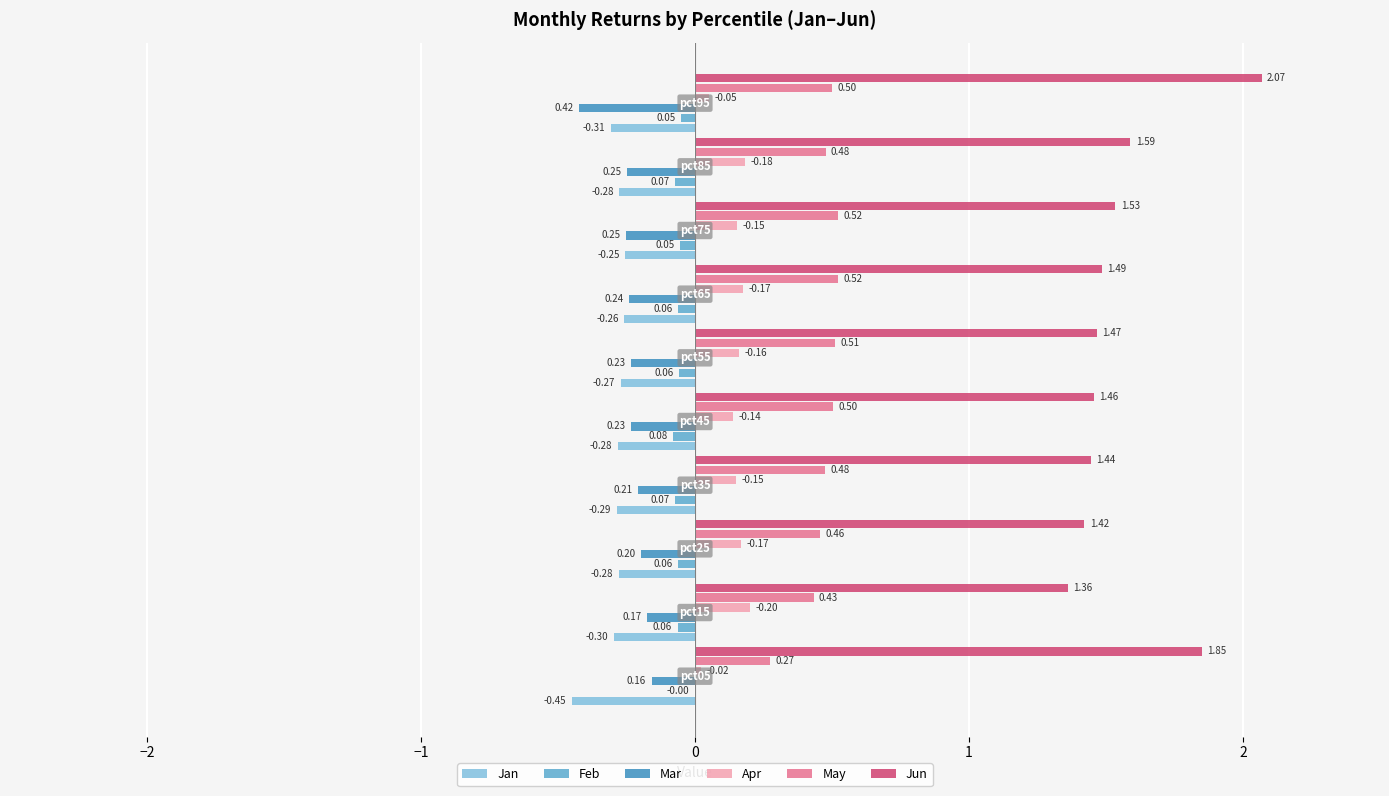

Which series has the largest total across all categories?

Jun